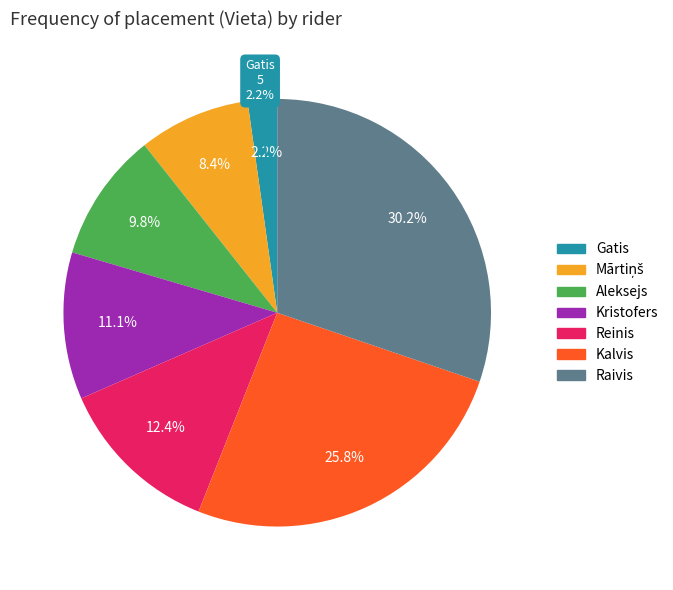

Is Mārtiņš the majority of the pie?

No